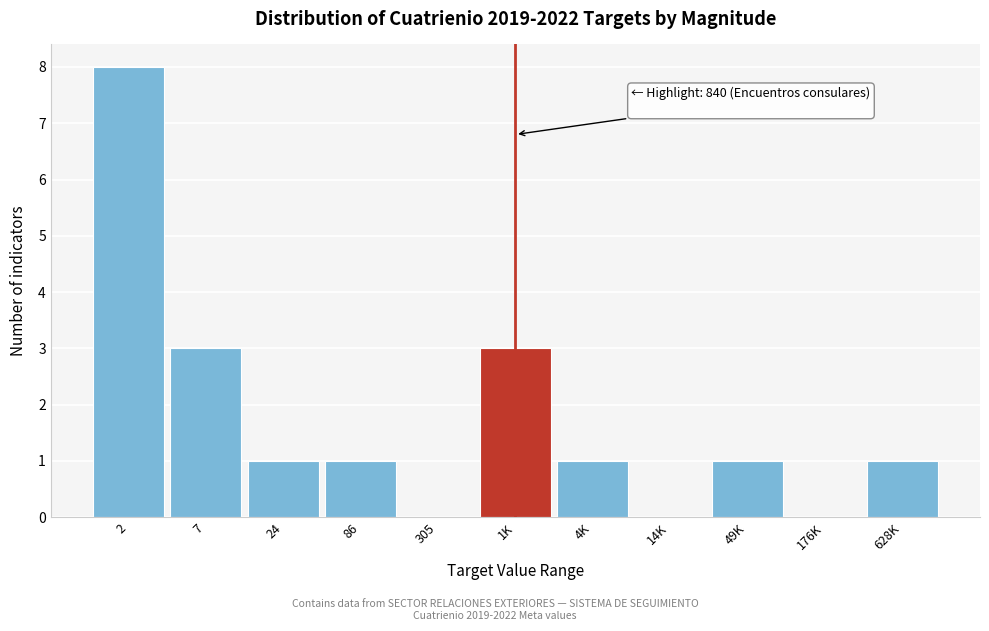

Reading left to right, what are all the values shown in this chart?

2=8	7=3	24=1	86=1	305=0	1K=3	4K=1	14K=0	49K=1	176K=0	628K=1